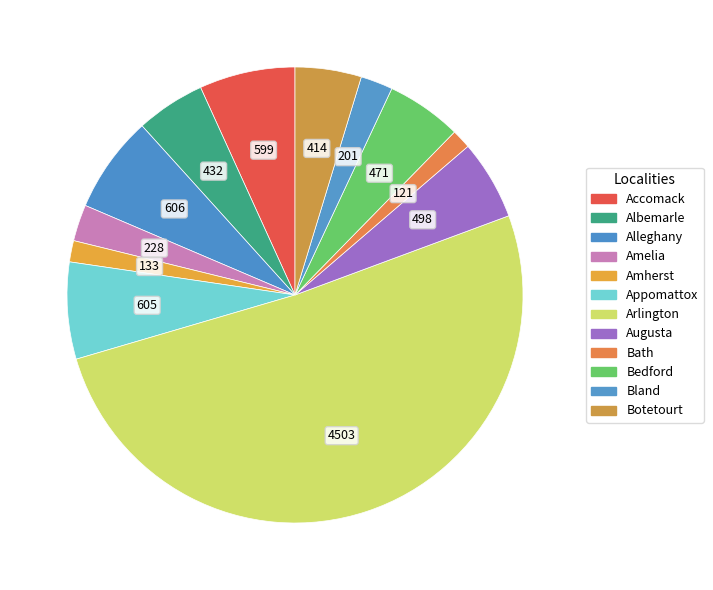

To the nearest percent, what is the combined percentage of Amelia and Albemarle?

7%